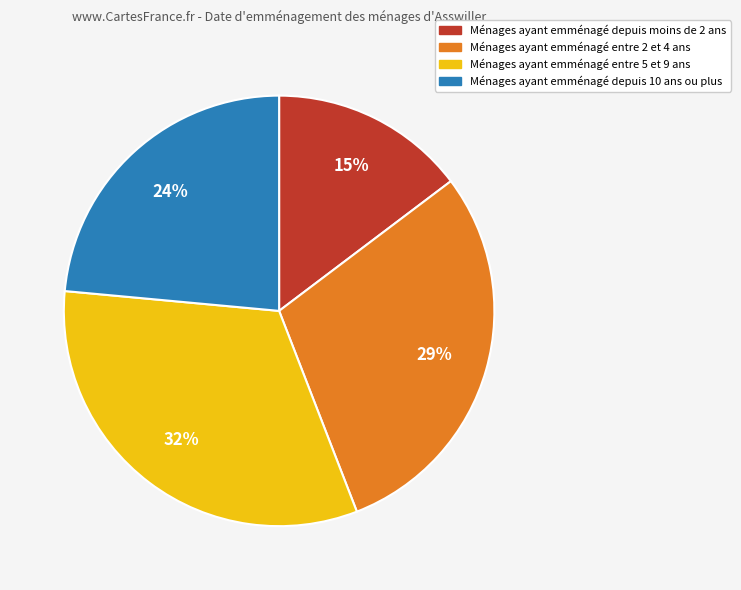

To the nearest percent, what is the combined percentage of Ménages ayant emménagé depuis moins de 2 ans and Ménages ayant emménagé entre 2 et 4 ans?

44%